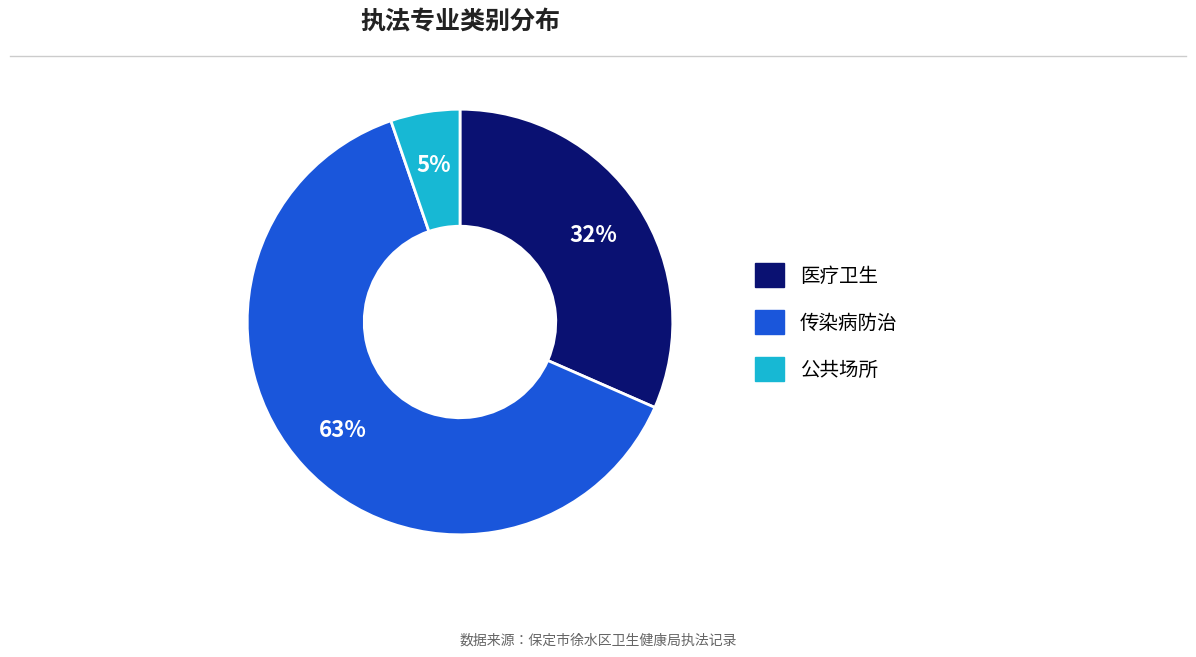

The 传染病防治 slice represents 49% of the pie. True or false?

False